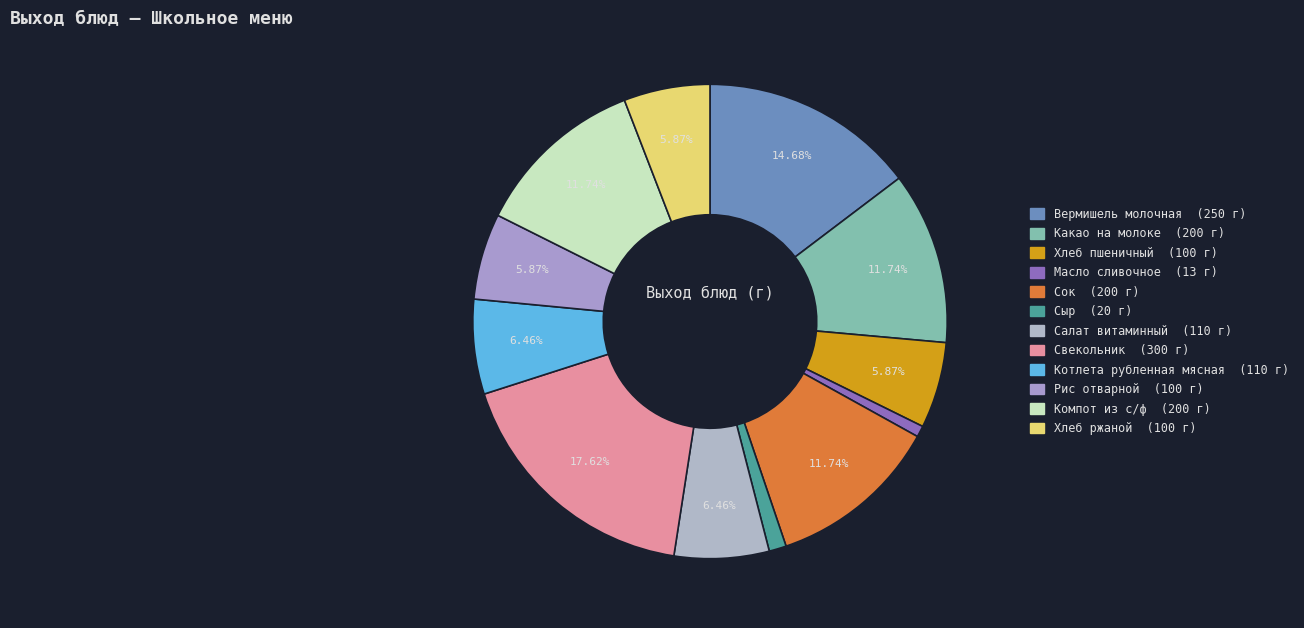

Does Компот из с/ф account for over 50% of the chart?

No